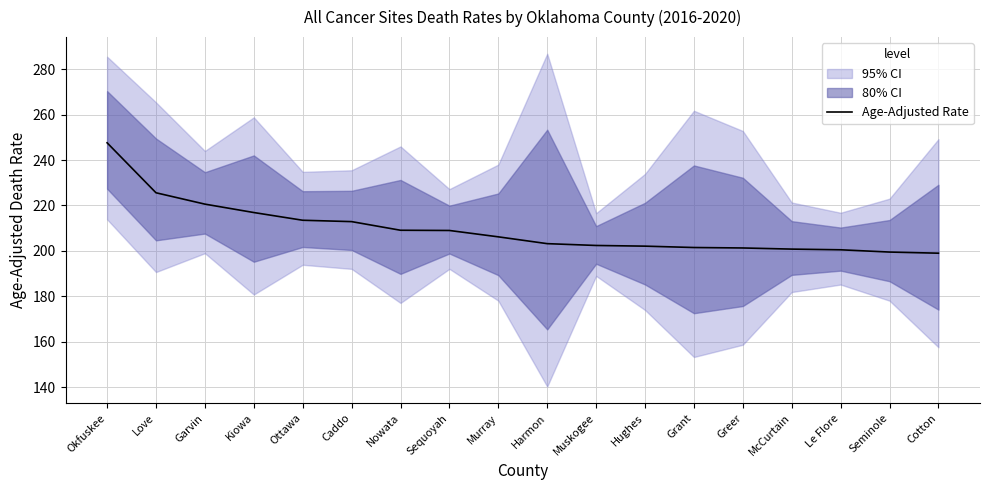

Read the value at Le Flore.

200.5